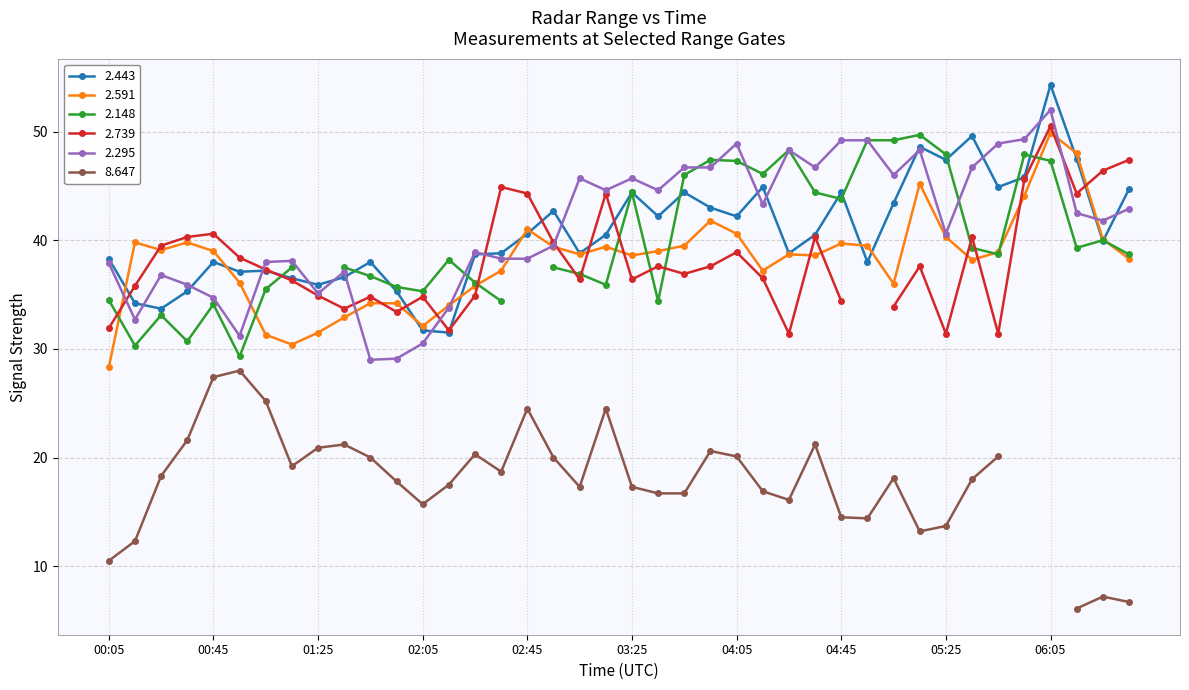

Is this an area chart (filled region under the line)?

No